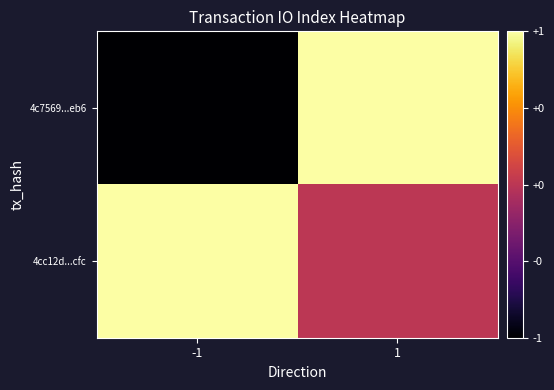

What is the spread (max minus min) of values at -1?

2